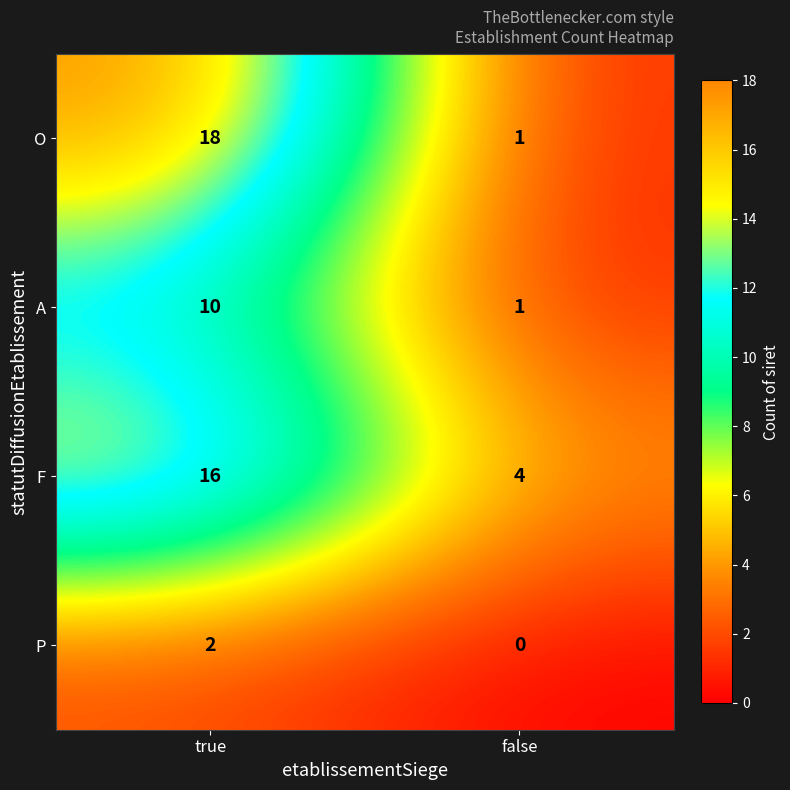

What is the difference between the A values at false and true?

9